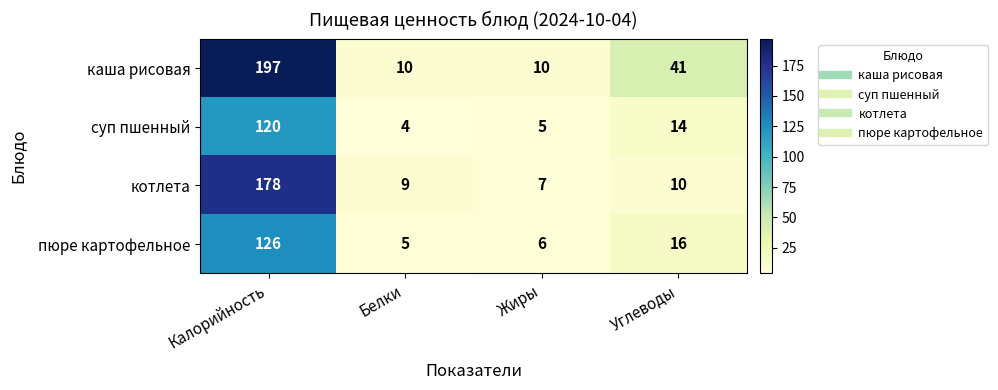

Which series has the largest total across all categories?

каша рисовая